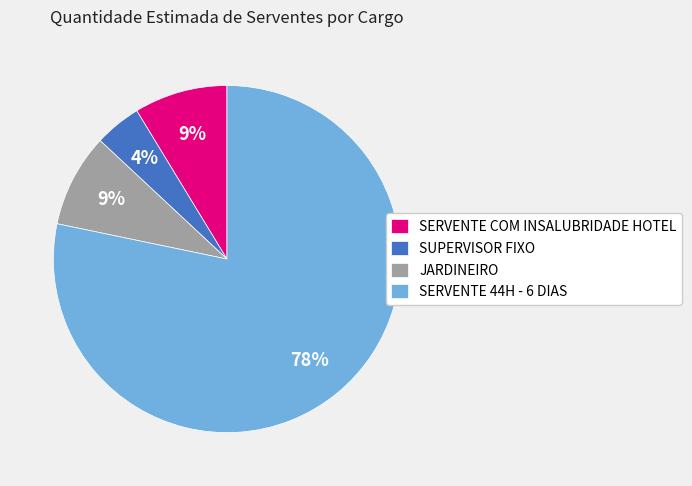

Count the number of slices in the pie.

4